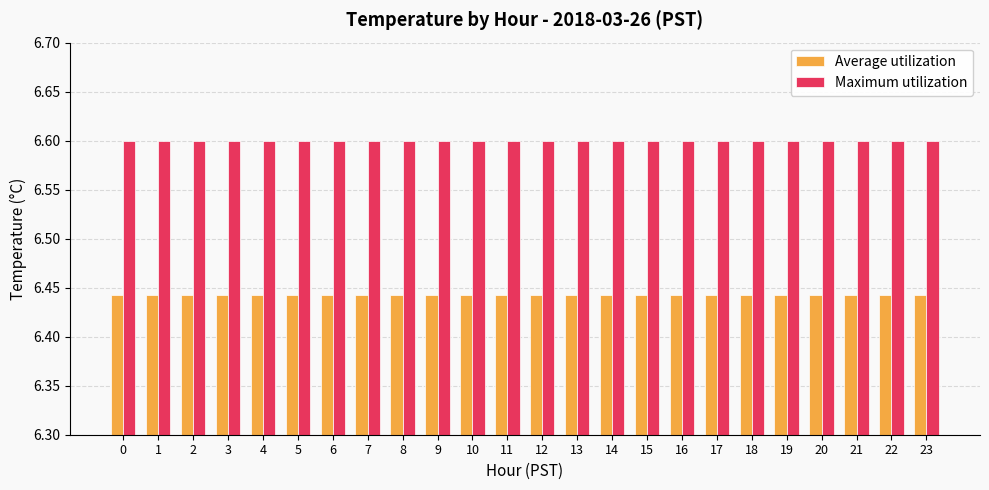

At 10, list the series in order from smallest to largest.

Average utilization, Maximum utilization